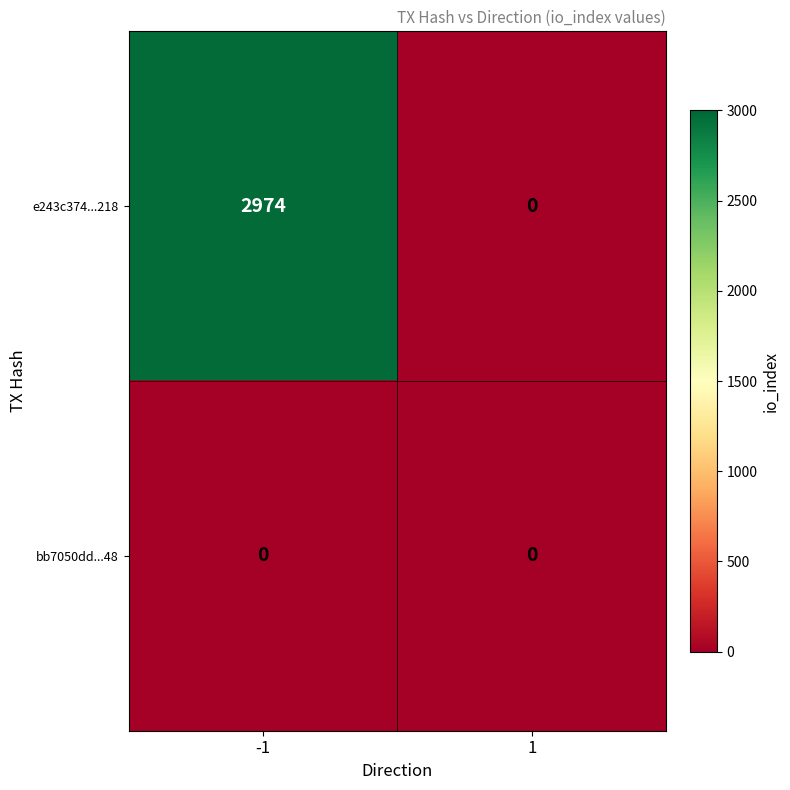

What is the difference between the e243c374...218 values at 1 and -1?

2974